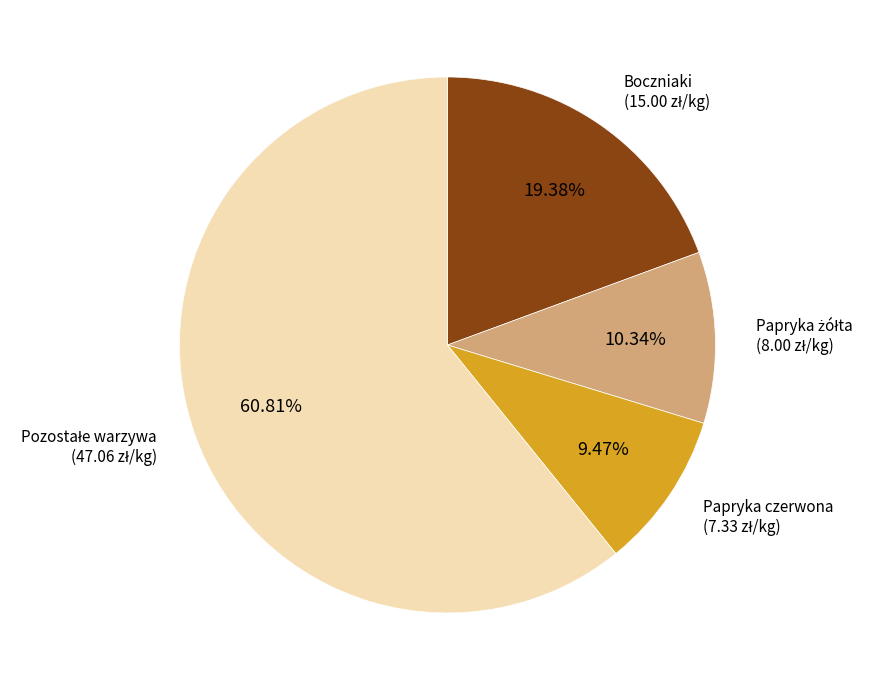

Does any single category account for the majority?

Yes